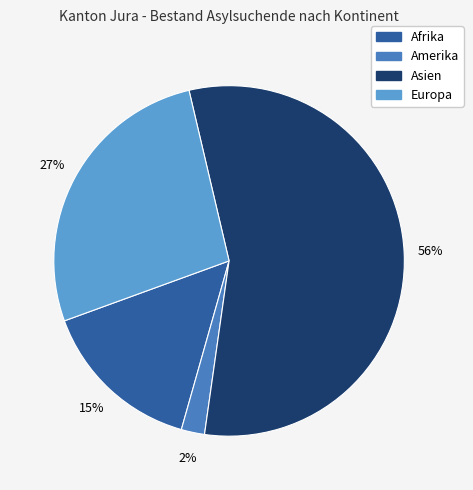

Is the sum of Afrika and Amerika greater than half?

No